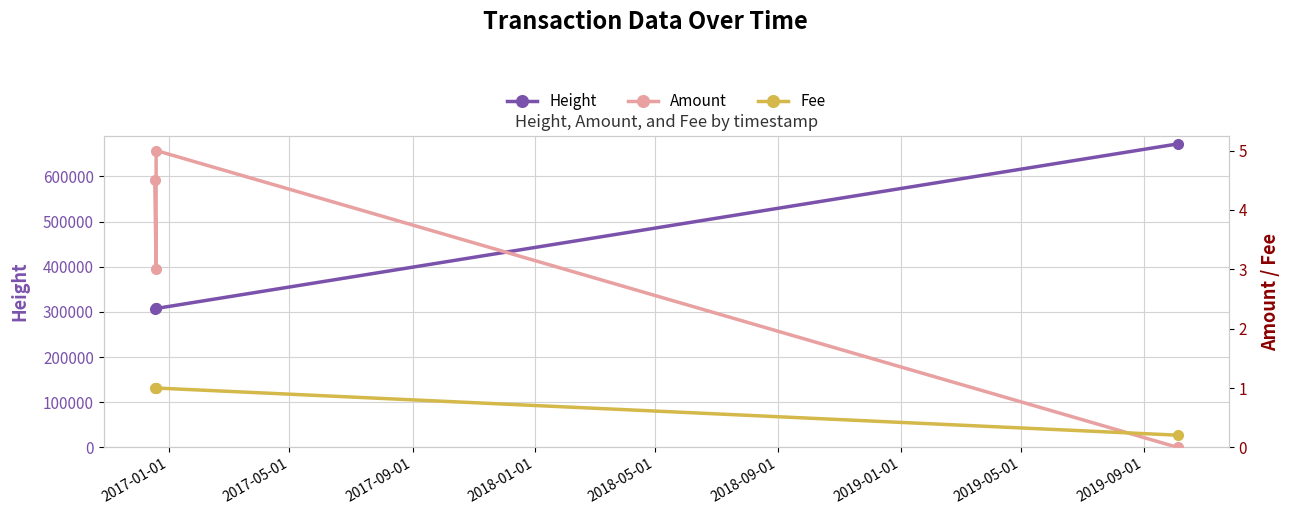

What is the value of the Height point at the 3rd from the left?

307500